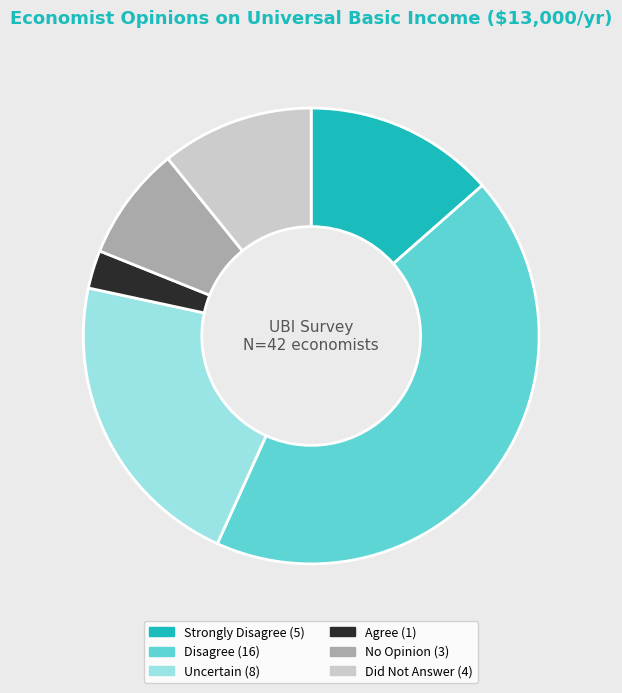

Which has a higher value, Uncertain or Strongly Disagree?

Uncertain